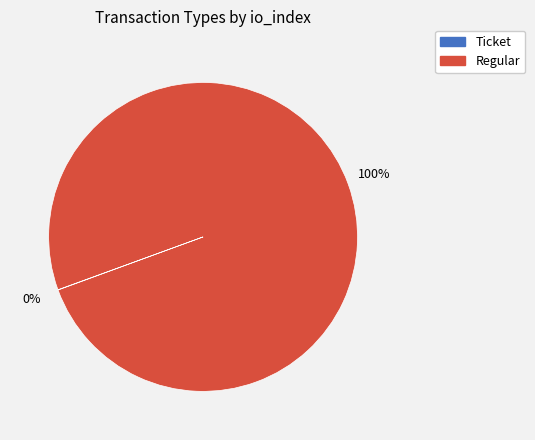

Which slice is the largest?

Regular